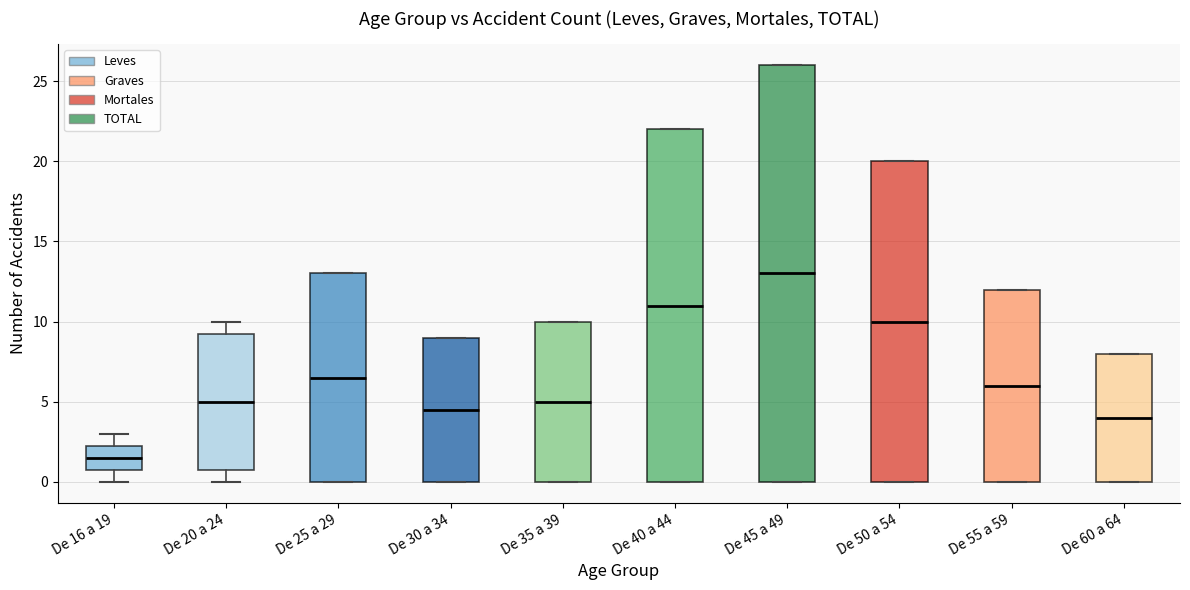

Reading left to right, transcribe this box plot: for each box, give where its median line is, the range the box spans, and where its two whiskers end, as read against the y-axis. The values are not printed on the chart, so give them approximately, as read against the axis.

De 16 a 19: median 1.5, box 1.0 to 2.5, whiskers 0.0 to 3.0
De 20 a 24: median 5.0, box 1.0 to 9.5, whiskers 0.0 to 10.0
De 25 a 29: median 6.5, box 0.0 to 13.0, whiskers 0.0 to 13.0
De 30 a 34: median 4.5, box 0.0 to 9.0, whiskers 0.0 to 9.0
De 35 a 39: median 5.0, box 0.0 to 10.0, whiskers 0.0 to 10.0
De 40 a 44: median 11.0, box 0.0 to 22.0, whiskers 0.0 to 22.0
De 45 a 49: median 13.0, box 0.0 to 26.0, whiskers 0.0 to 26.0
De 50 a 54: median 10.0, box 0.0 to 20.0, whiskers 0.0 to 20.0
De 55 a 59: median 6.0, box 0.0 to 12.0, whiskers 0.0 to 12.0
De 60 a 64: median 4.0, box 0.0 to 8.0, whiskers 0.0 to 8.0